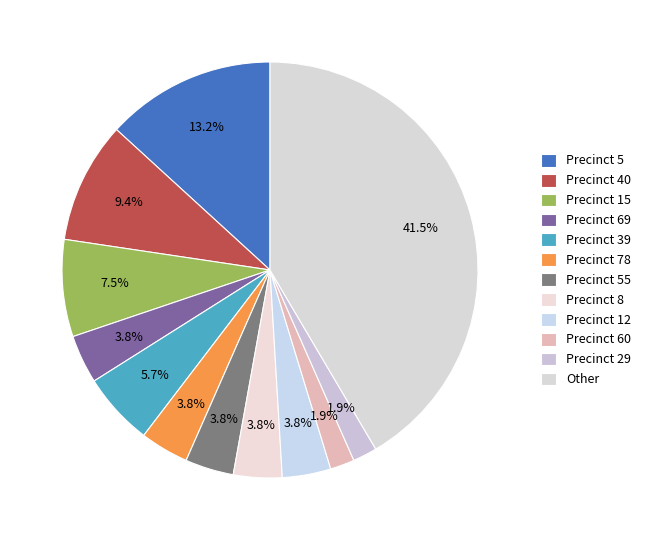

What percentage is NOT represented by Precinct 5?

86.8%